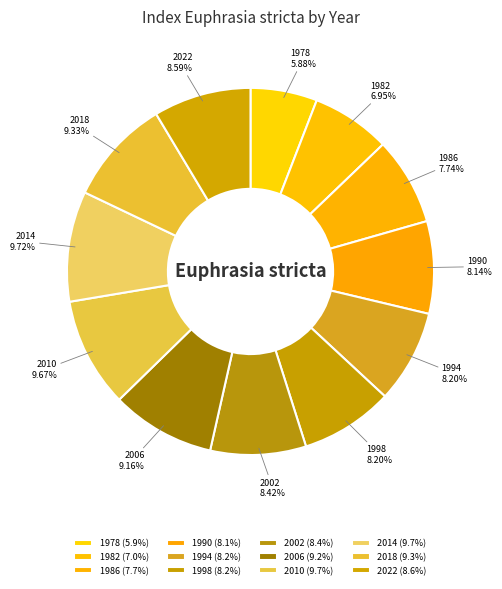

Is the sum of 2006 and 1978 greater than half?

No